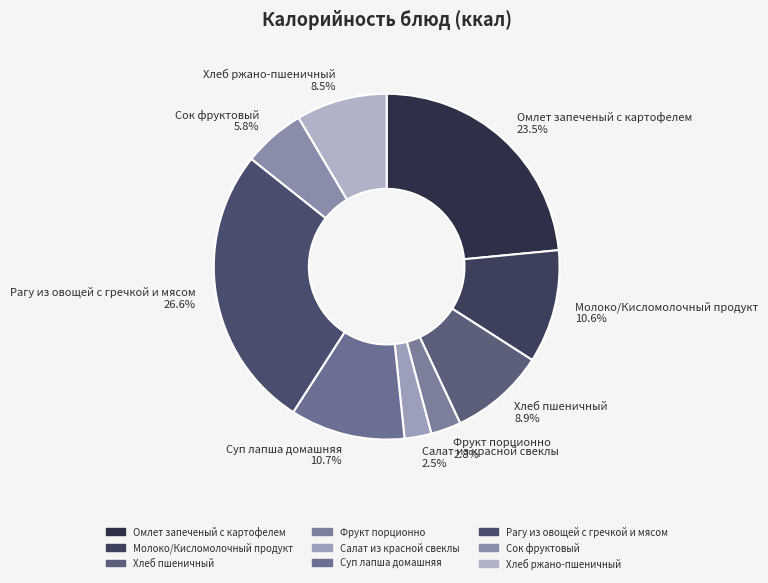

What is the ratio of the value at Хлеб ржано-пшеничный to the value at Суп лапша домашняя?

0.8